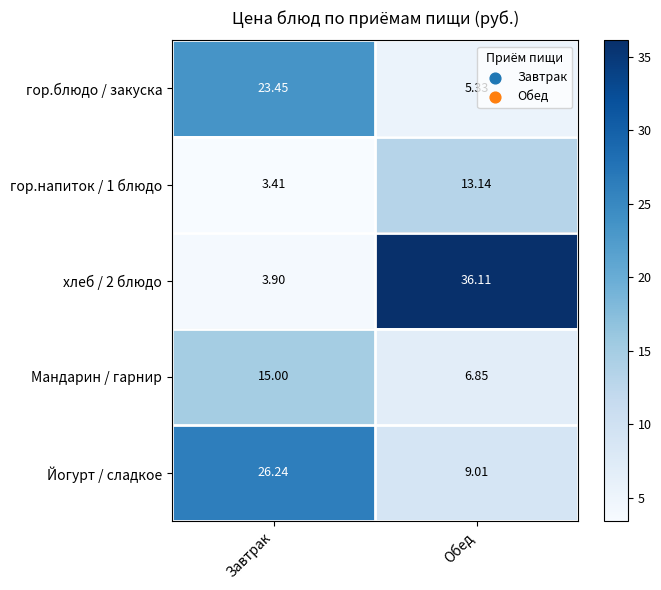

List the labels in order of Йогурт / сладкое value, smallest first.

Обед, Завтрак